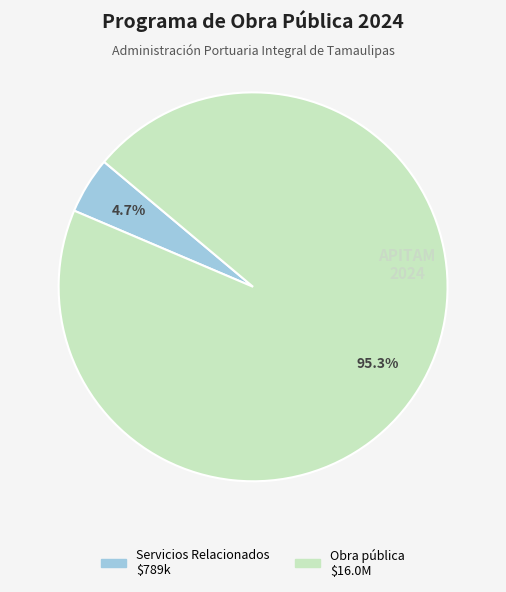

Does any single category account for the majority?

Yes